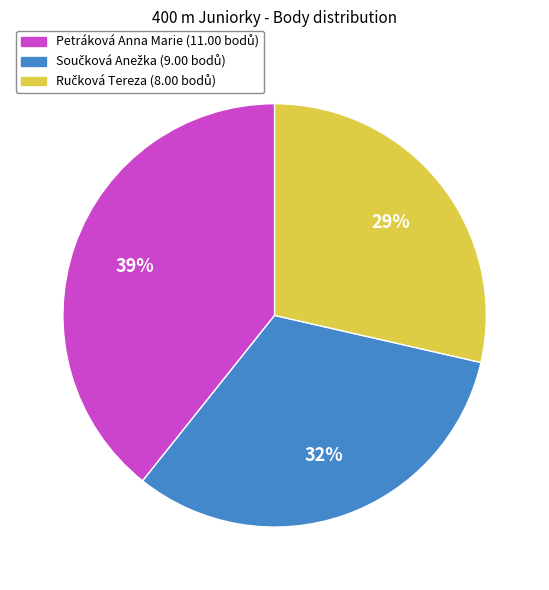

To the nearest percent, what is the difference between the Součková Anežka and Ručková Tereza slice percentages?

4%